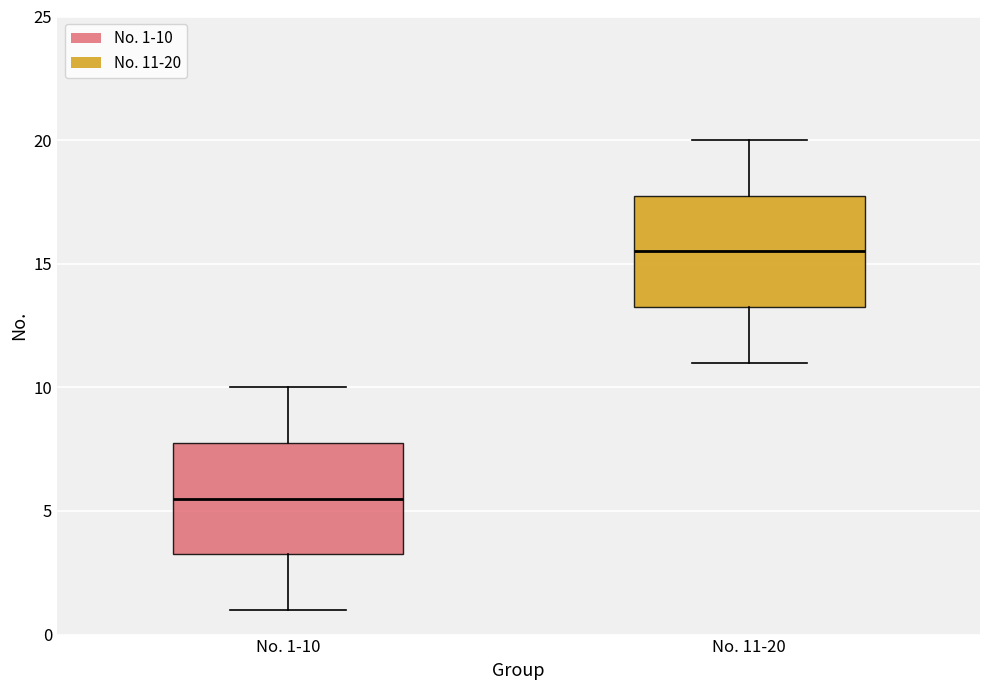

Reading left to right, transcribe this box plot: for each box, give where its median line is, the range the box spans, and where its two whiskers end, as read against the y-axis. The values are not printed on the chart, so give them approximately, as read against the axis.

No. 1-10: median 5.5, box 3.5 to 8.0, whiskers 1.0 to 10.0
No. 11-20: median 15.5, box 13.5 to 18.0, whiskers 11.0 to 20.0